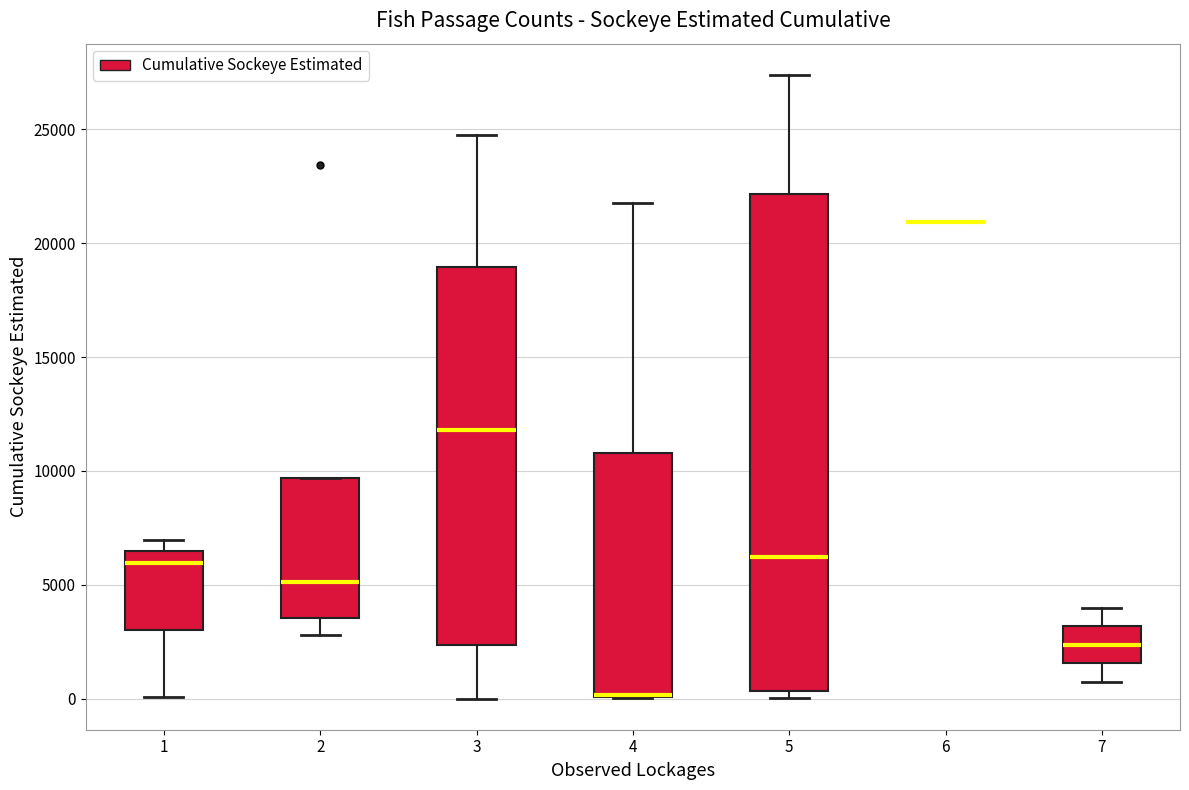

Where is the upper edge of the box at x = 4 on the y-axis? The values are not printed on the chart, so give them approximately, as read against the axis.

11000